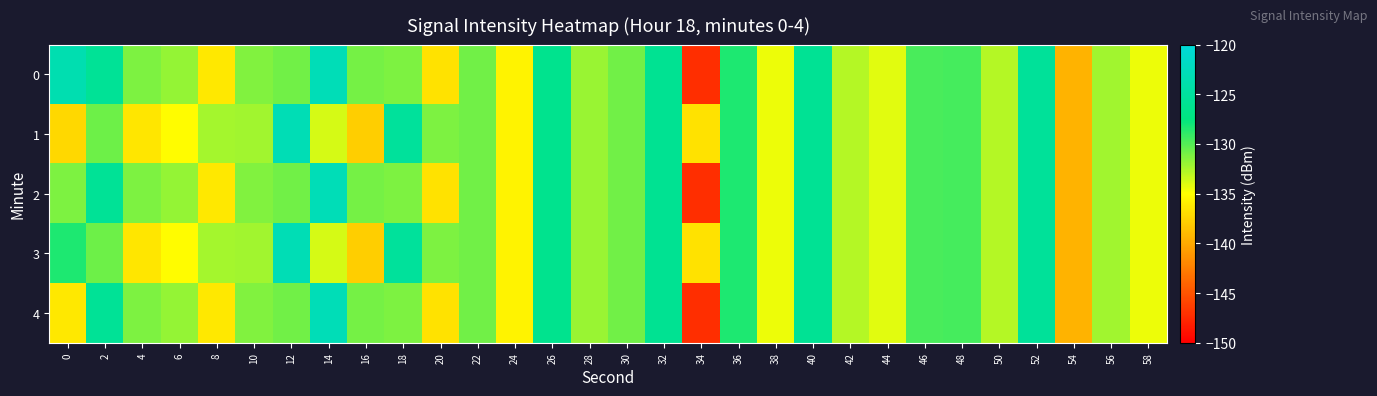

At which category is the sum across all series the highest?

52